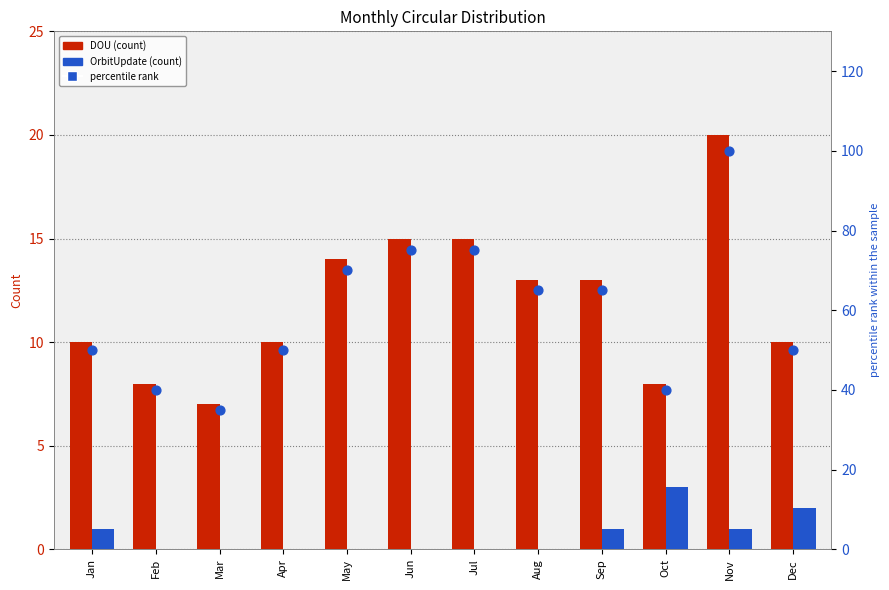

Is the value of DOU at Aug greater than the value of percentile rank at Apr?

No